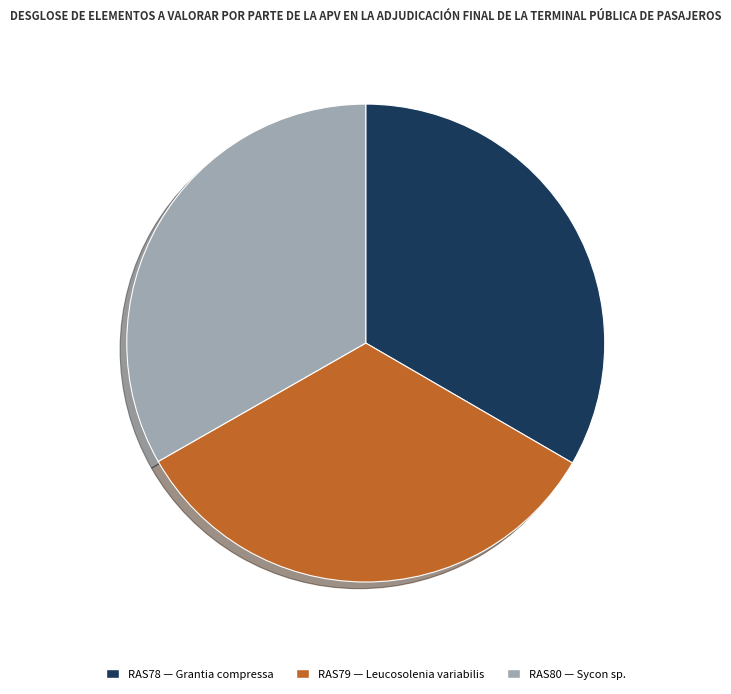

Do RAS80 and RAS78 together represent more than half of the pie?

Yes